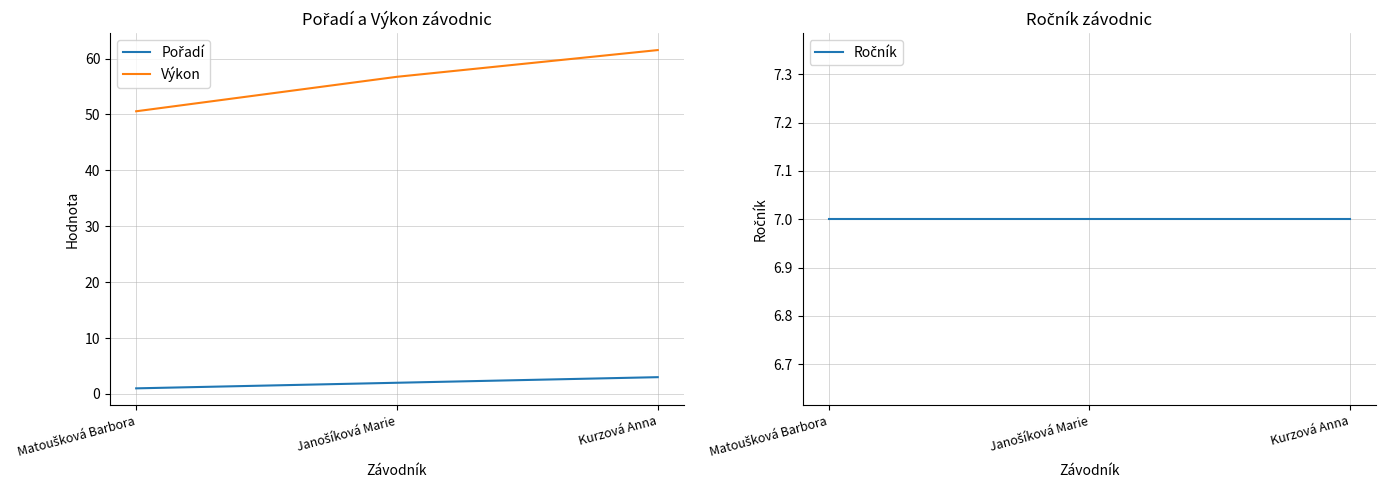

Between Janošíková Marie and Kurzová Anna, which is larger?

Kurzová Anna